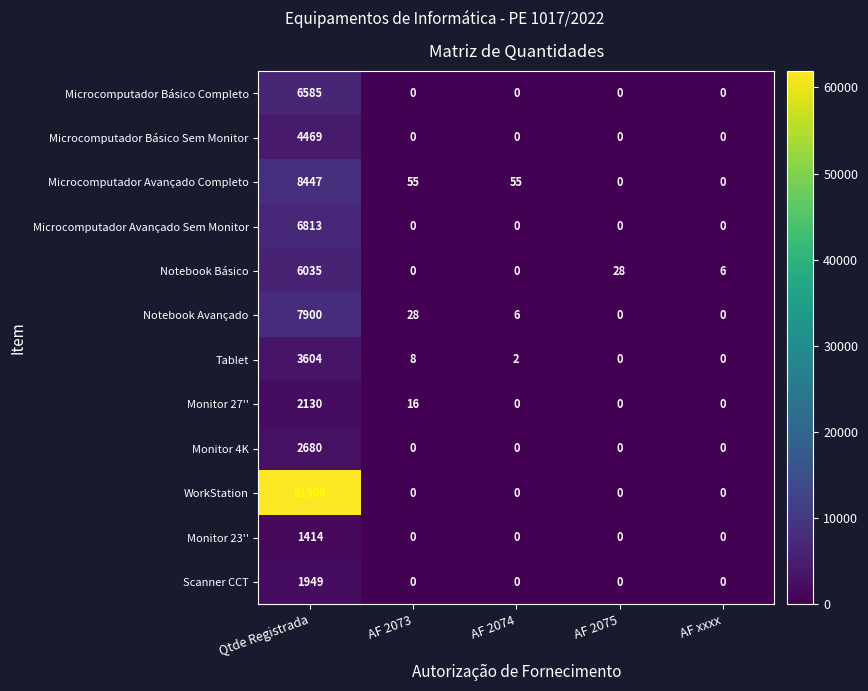

The Microcomputador Avançado Completo series shows -5516 at AF xxxx. True or false?

False